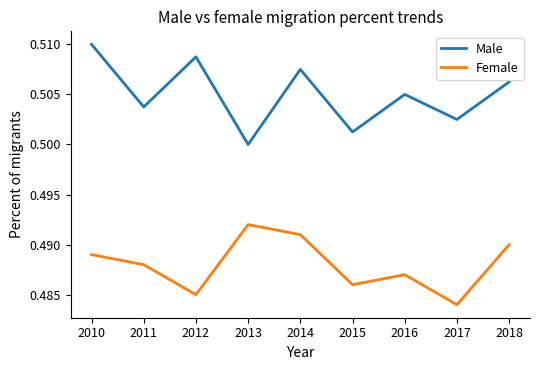

Where is the first local minimum for Female?

2012